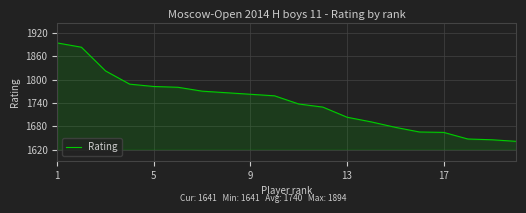

What is the minimum value shown in the chart?

1641